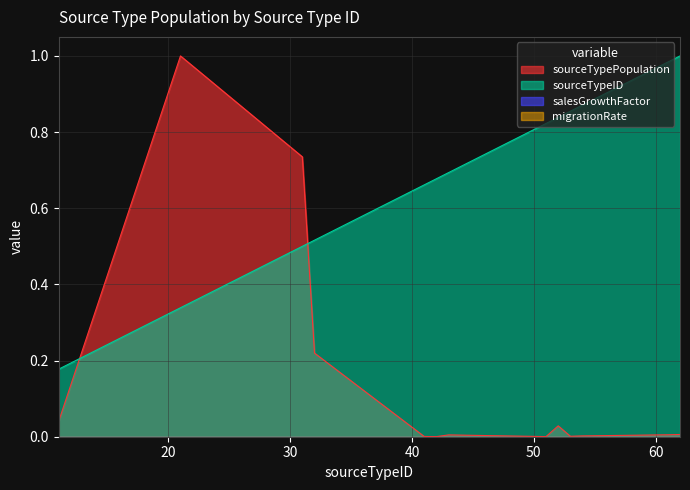

Is it true that sourceTypePopulation equals 0.3 at 32?

False